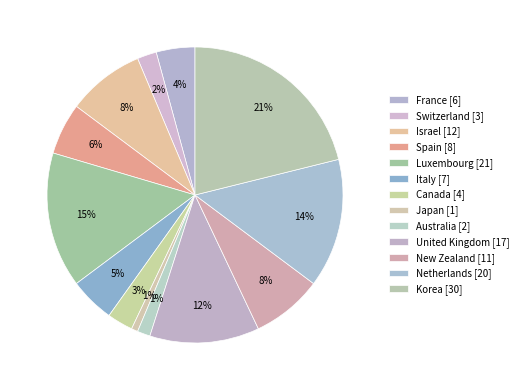

Approximately how many times larger is the value at Korea compared to Australia?

15.0